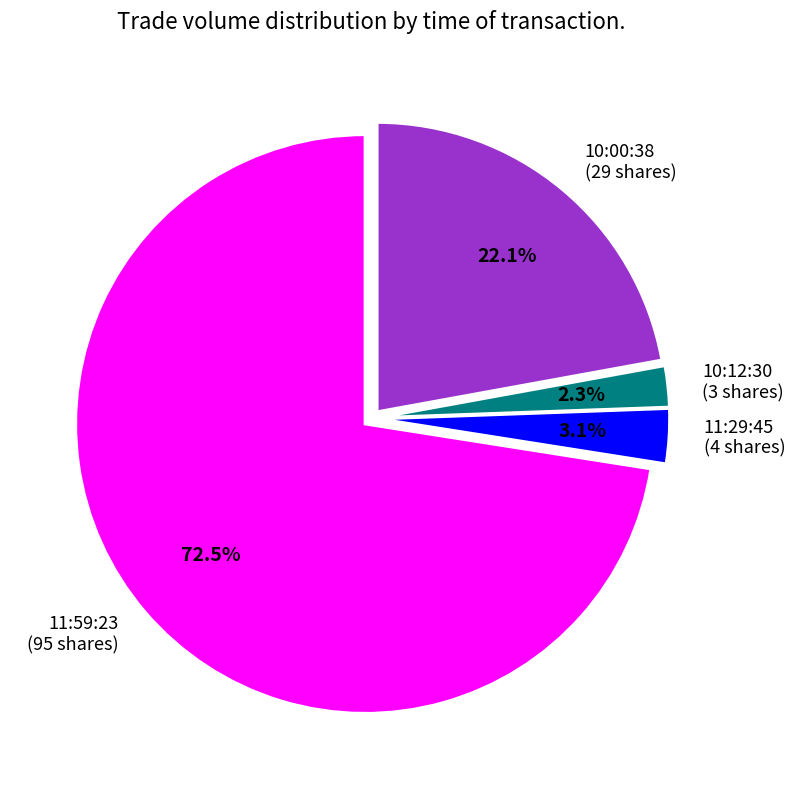

Rank the categories by value from lowest to highest.

10:12:30, 11:29:45, 10:00:38, 11:59:23